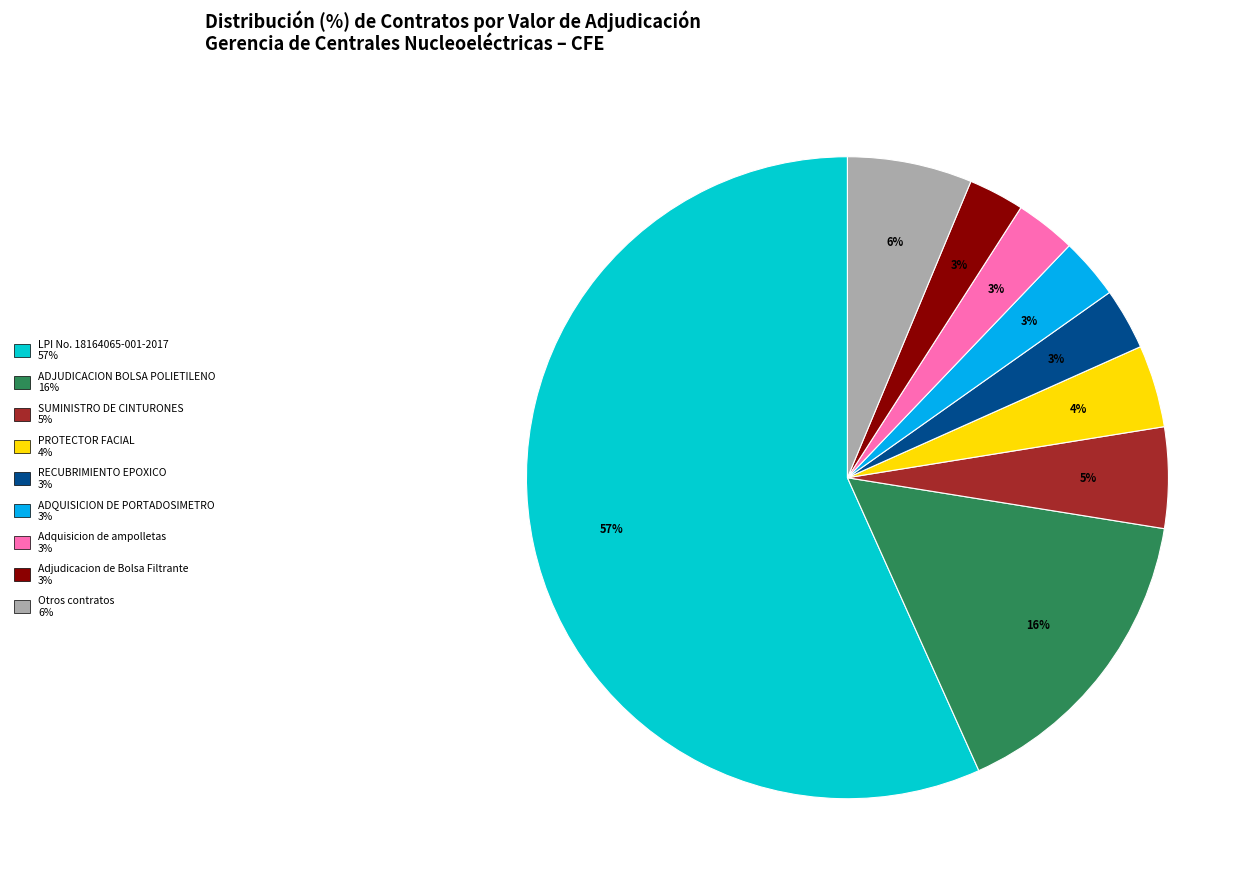

Does any single category account for the majority?

Yes